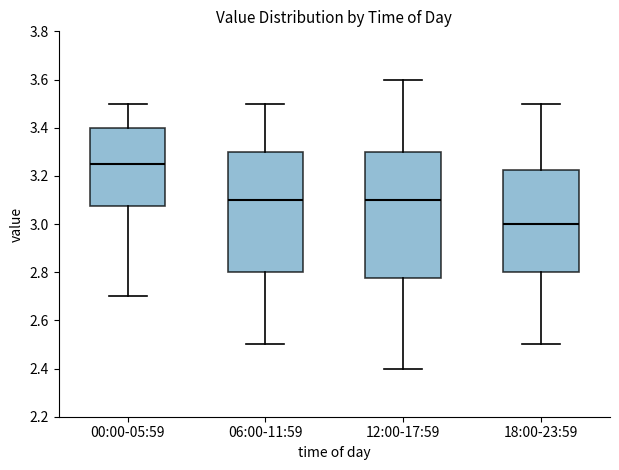

Which box has the highest median line?

00:00-05:59